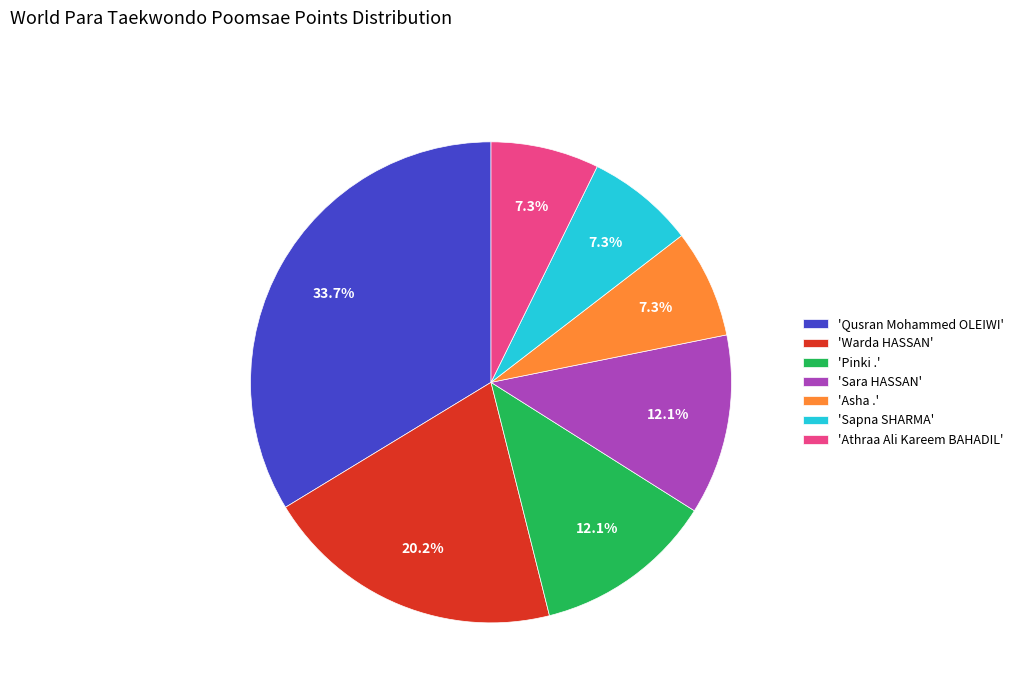

How many segments does this pie chart have?

7